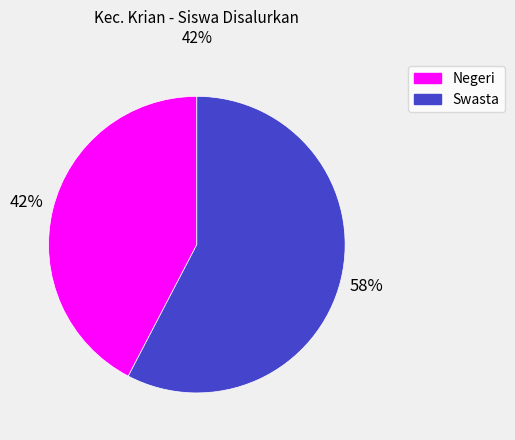

Which slice is the smallest?

Negeri